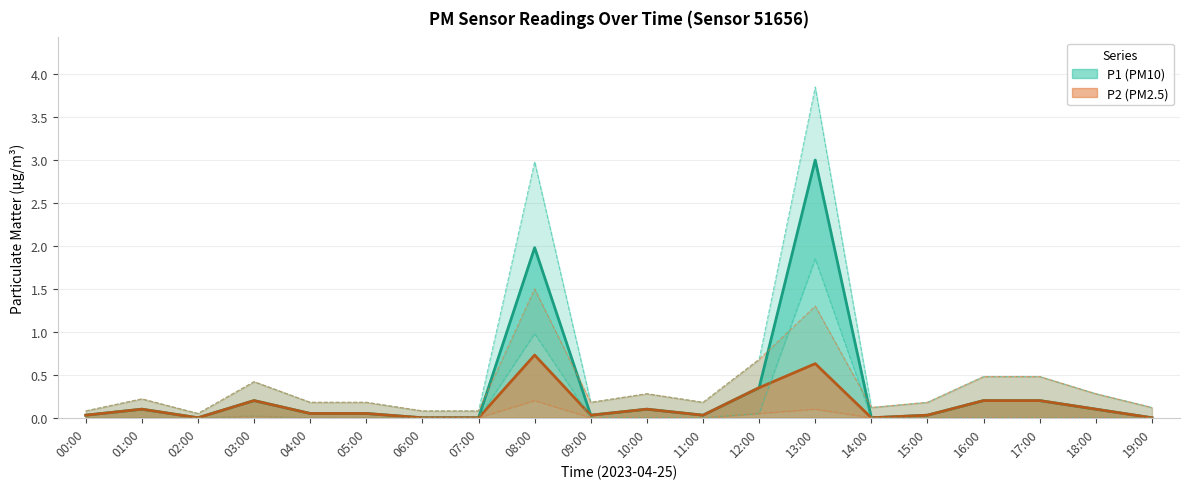

True or false: P1 has a value of 0.1 at 16:00.

False